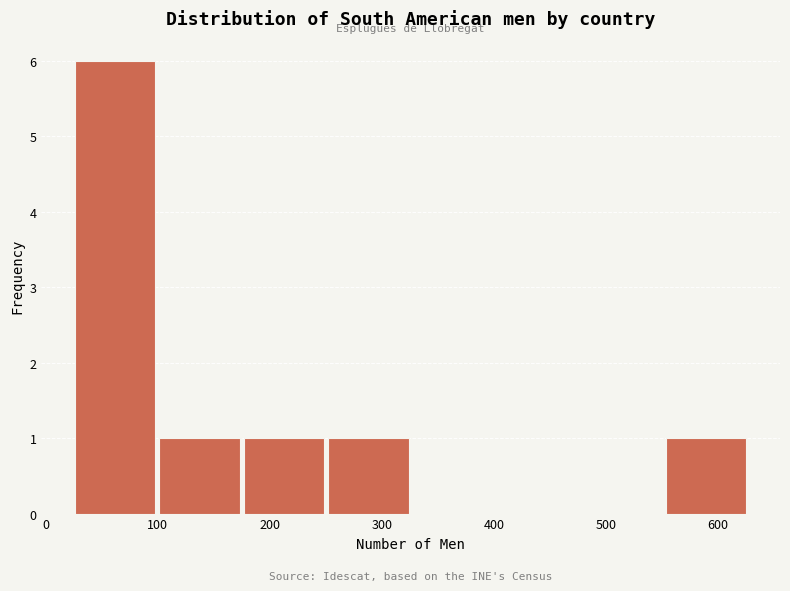

Reading left to right, transcribe this chart: for each bar, give the range it covers on the x-axis and its height. Neither the bar edges nor the heights are printed on the chart, so give them approximately, as read against the axes.

30 to 100: 6
100 to 180: 1
180 to 250: 1
250 to 330: 1
330 to 400: 0
400 to 480: 0
480 to 550: 0
550 to 630: 1